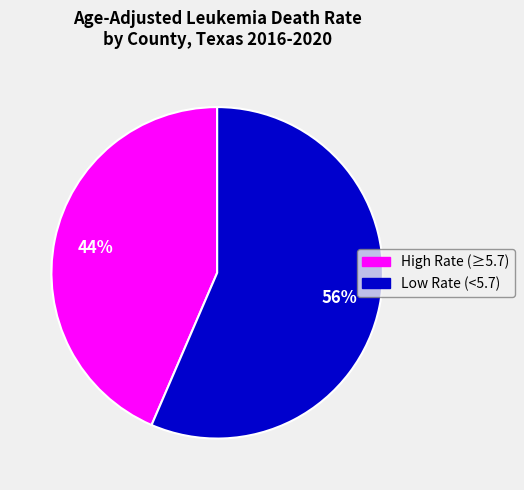

How many slices are in this pie chart?

2